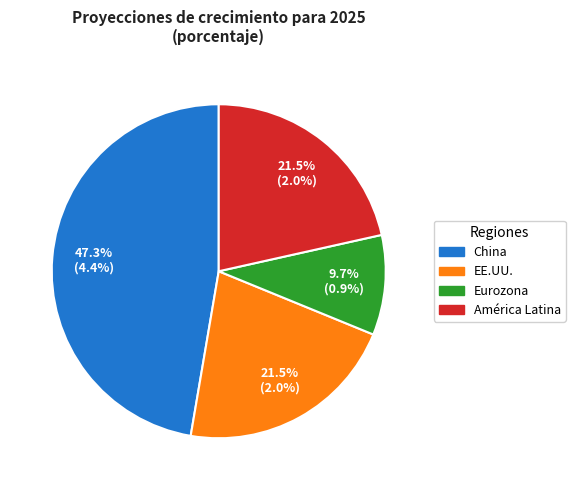

Approximately how many times larger is the value at EE.UU. compared to China?

0.5